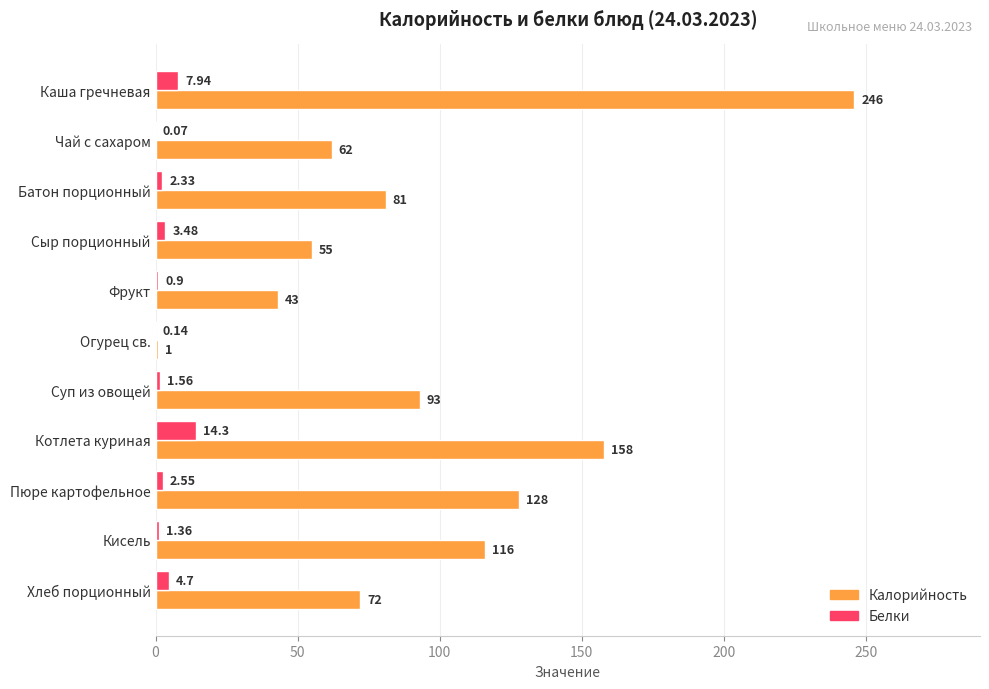

Between Каша гречневая and Суп из овощей, which series saw the biggest shift?

Калорийность